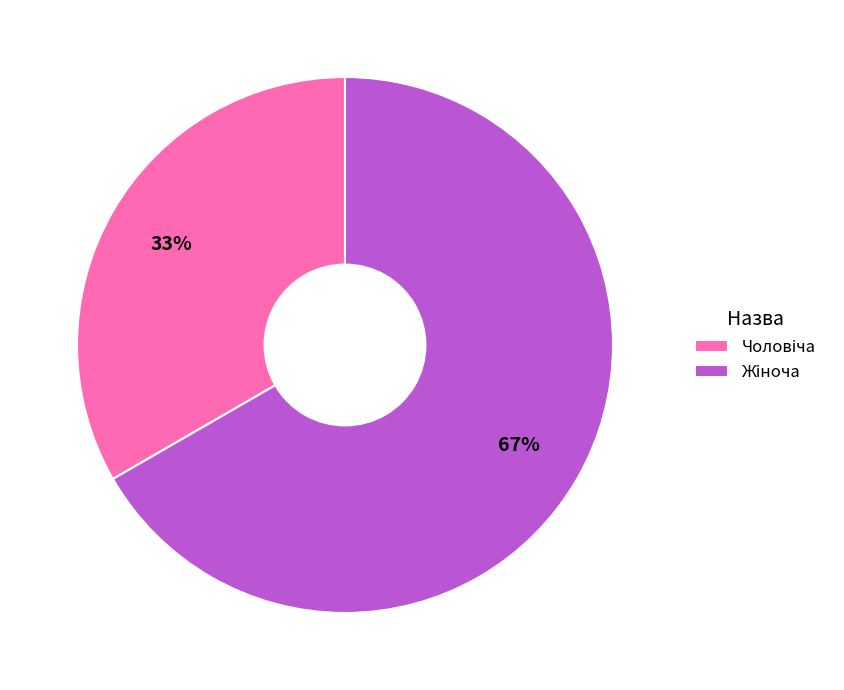

Is there any slice that represents more than half of the pie?

Yes